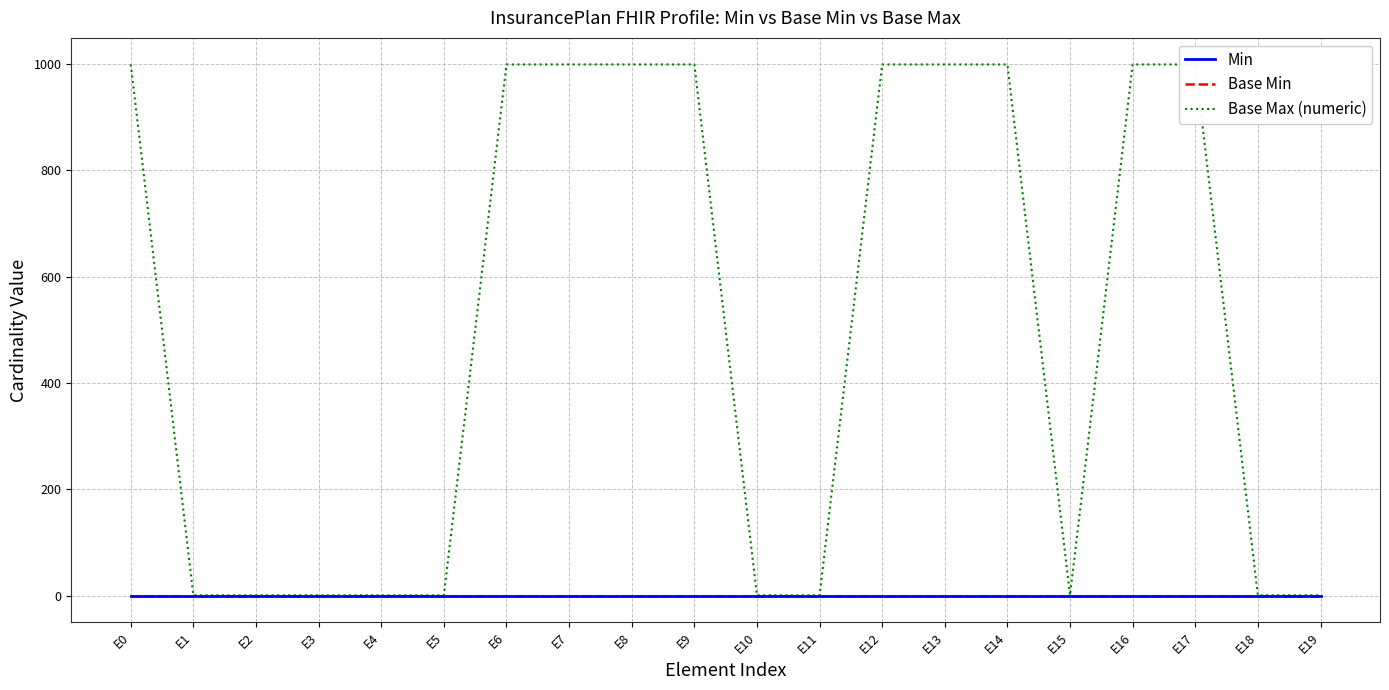

True or false: Min has more than 1 points higher than both neighbors.

False